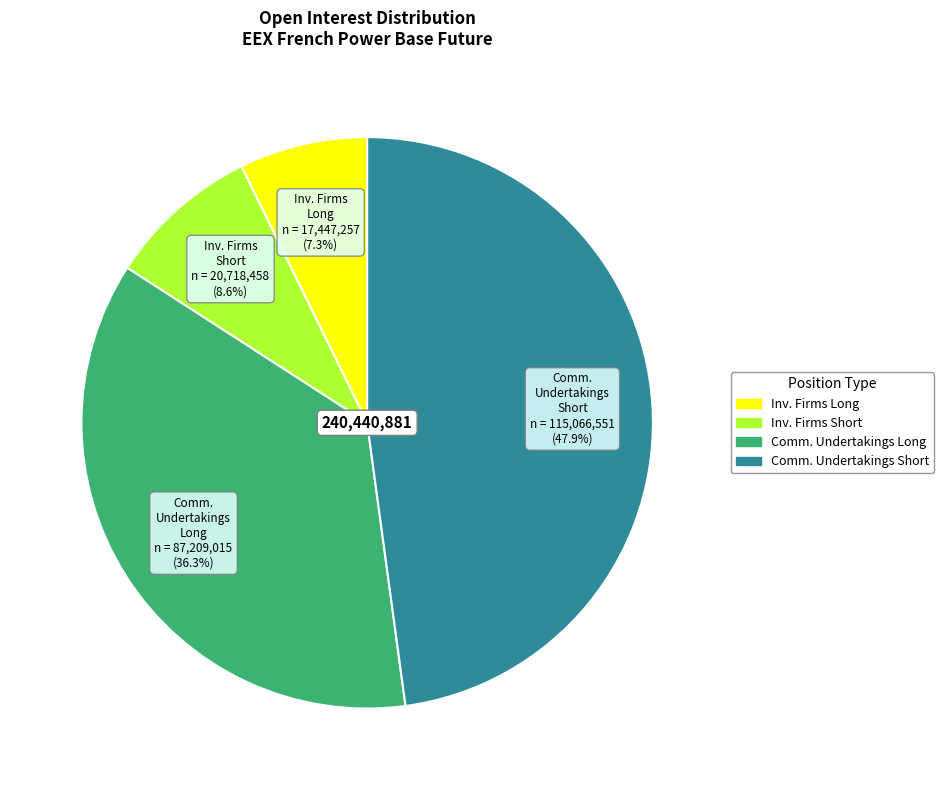

Is there any slice that represents more than half of the pie?

No